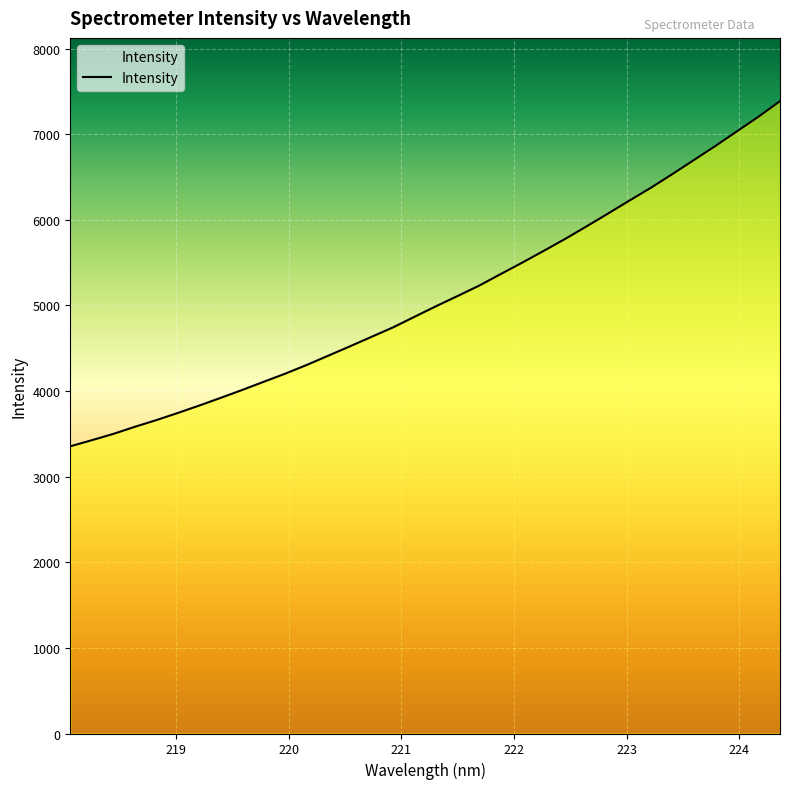

What is the label of the 25th point from the left?

222.6447